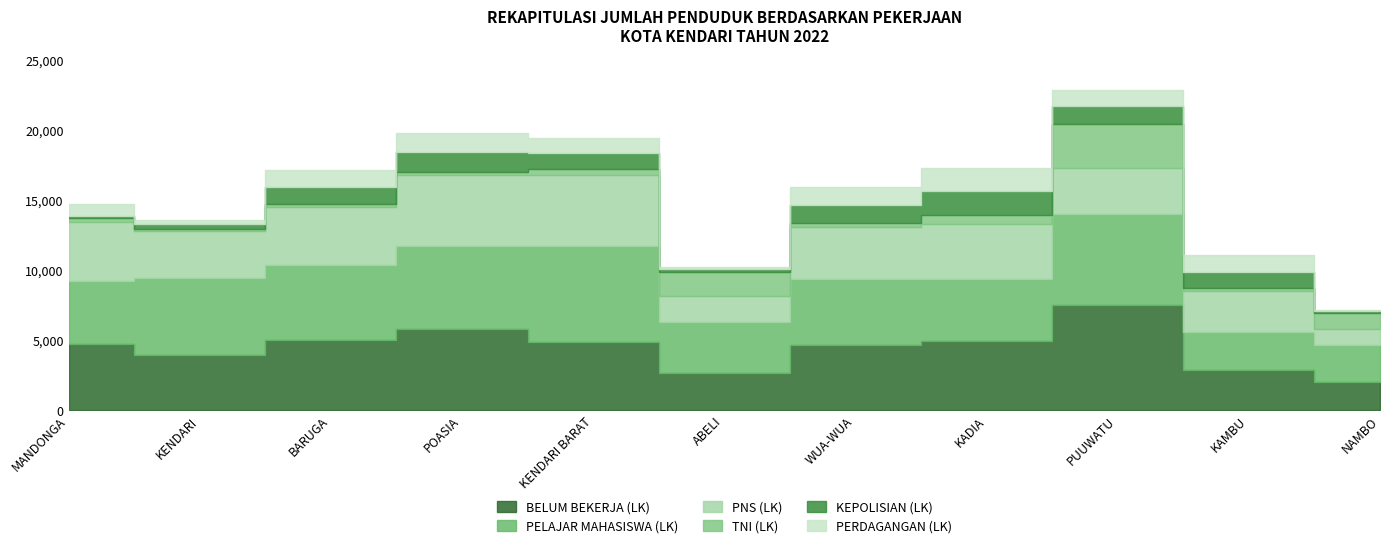

What is the difference between the maximum and minimum values in the PELAJAR MAHASISWA (LK) series?

4185